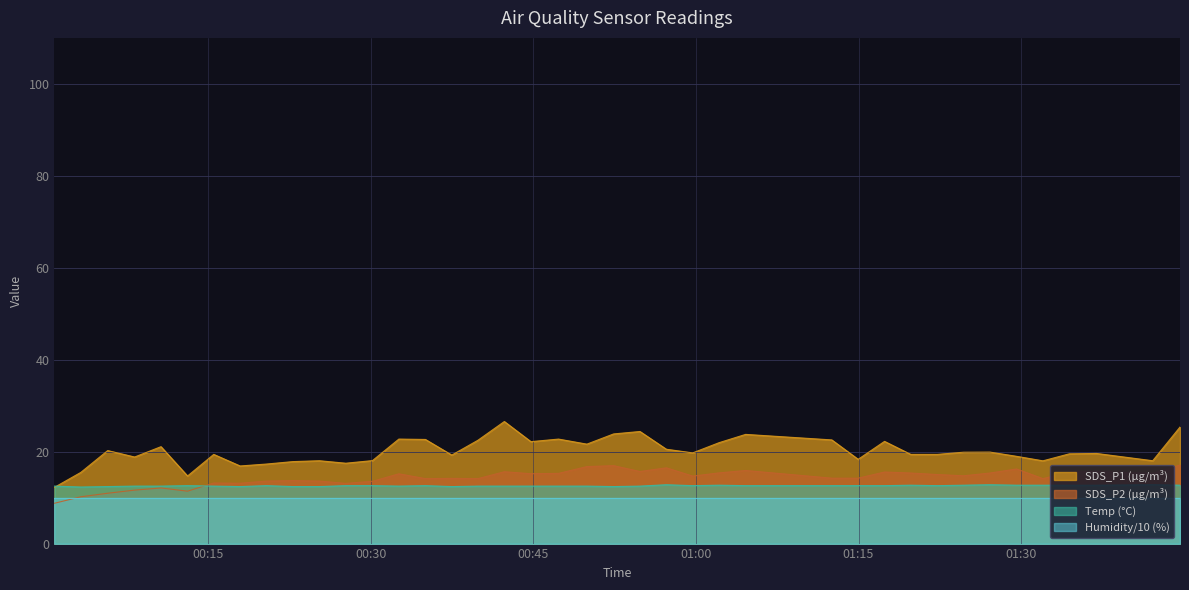

True or false: SDS_P1 (µg/m³) and Humidity/10 (%) intersect in this chart.

False